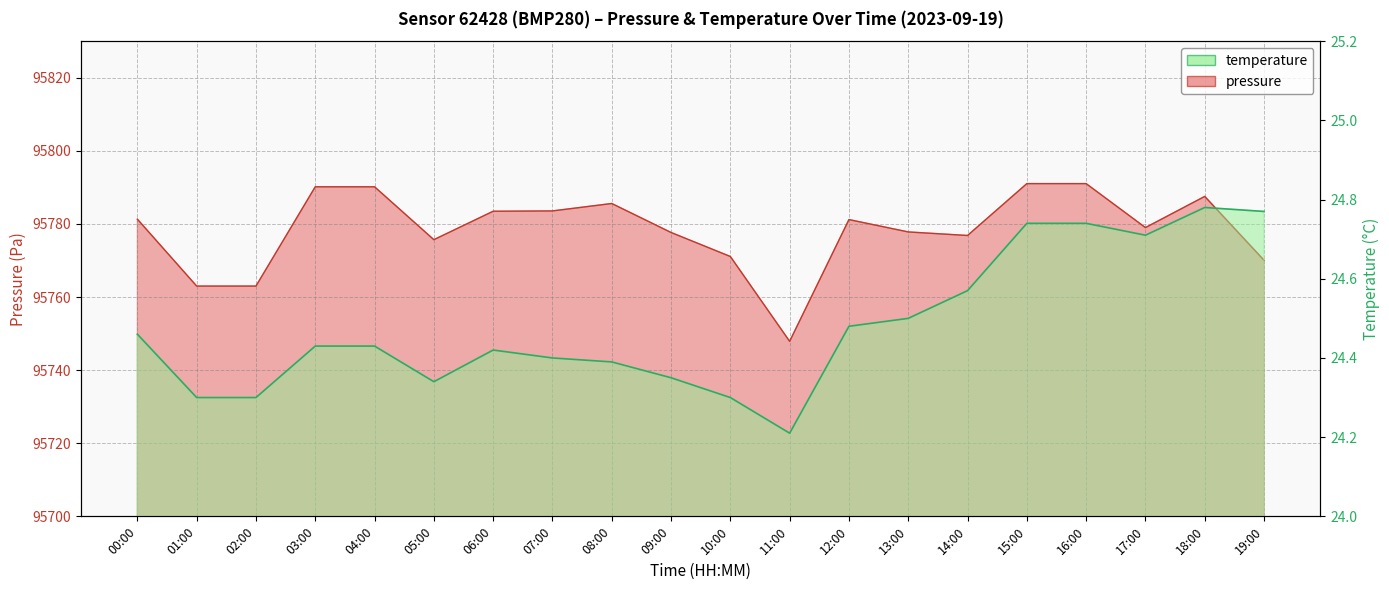

What is the label of the 1st point from the left?

00:00